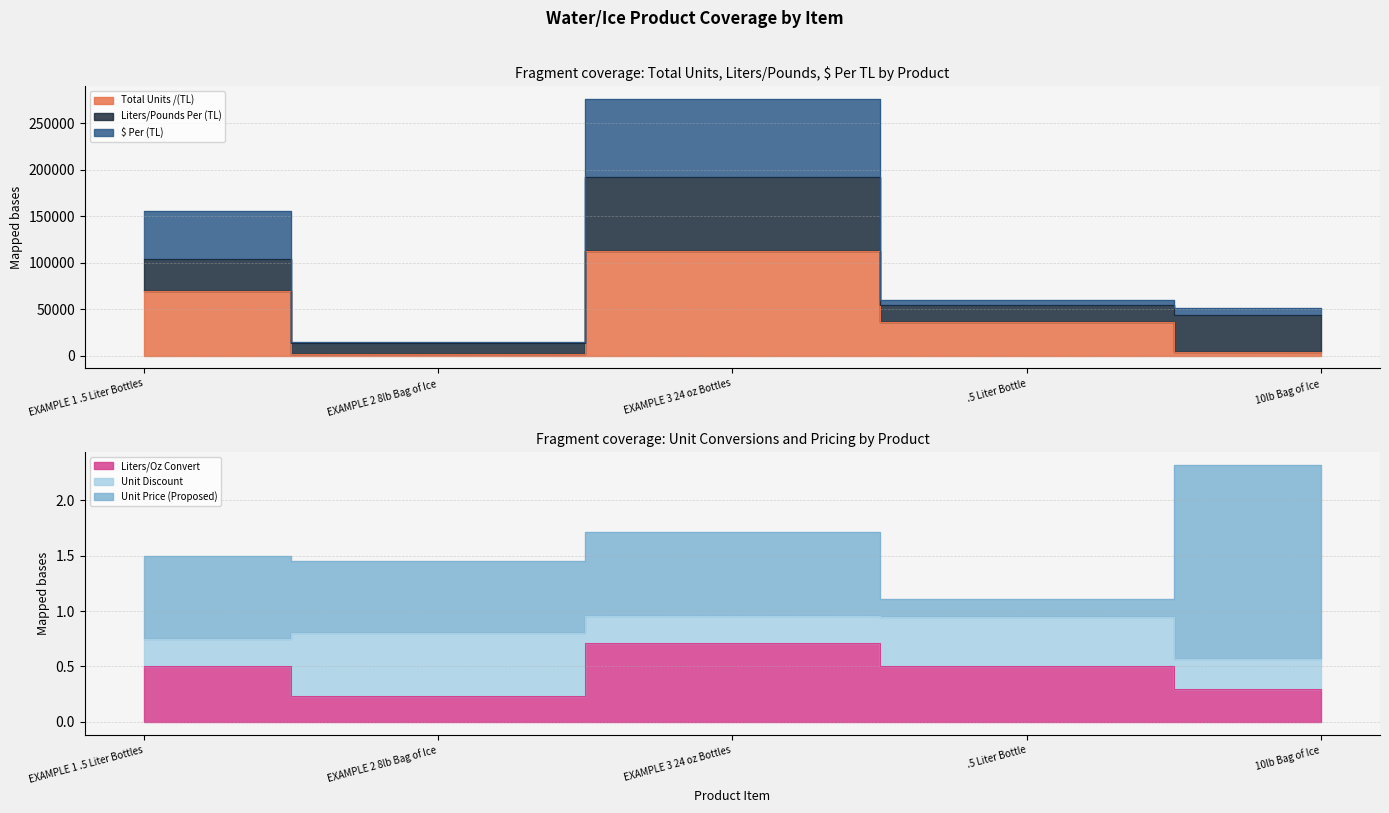

True or false: $ Per (TL) and Liters/Oz Convert cross at least once.

False